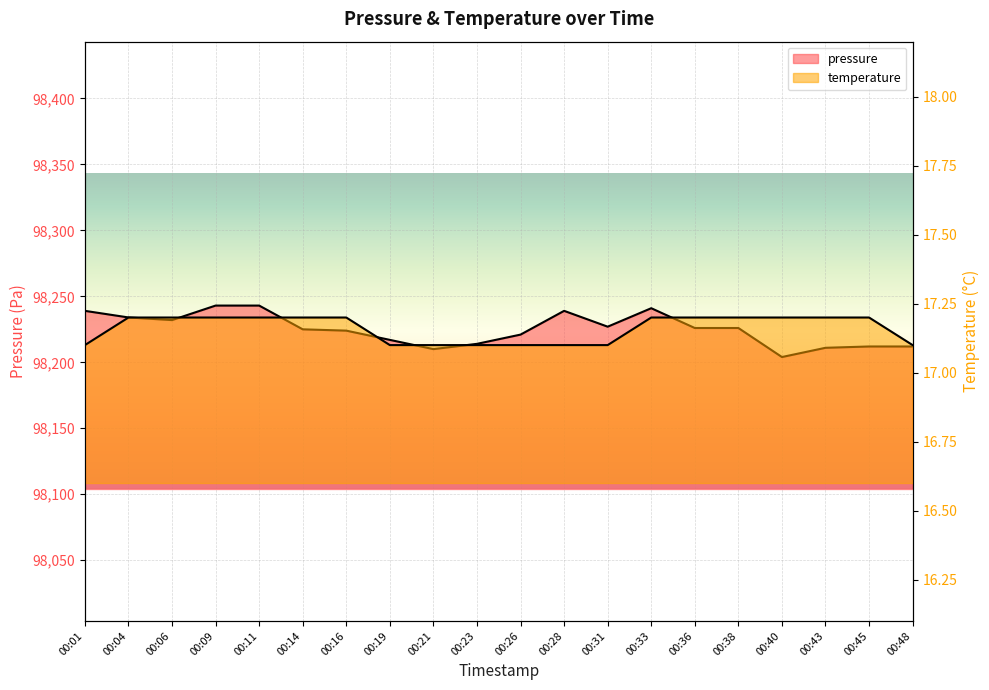

What is the difference between the maximum and second lowest values in the pressure series?

33.0